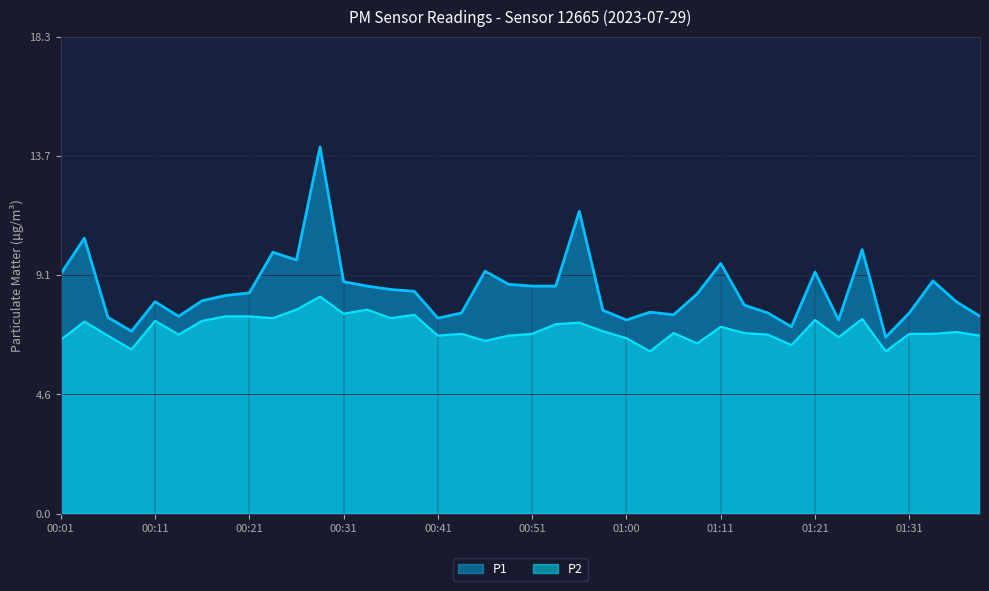

What position from the left is 00:38?

16